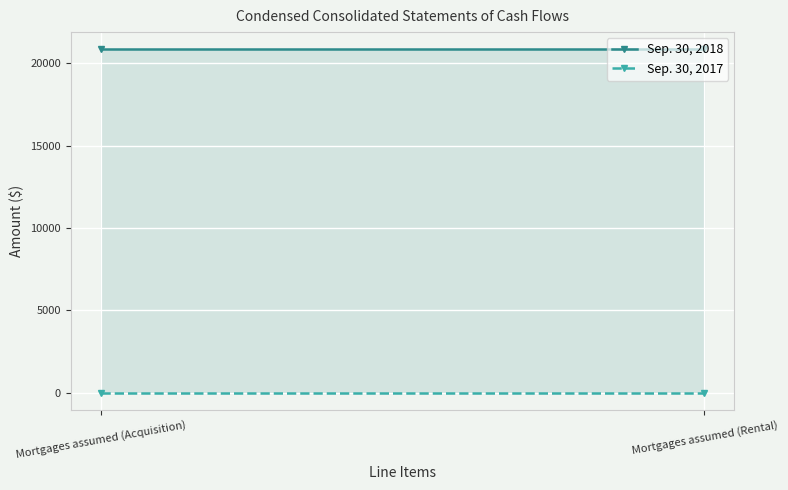

What is the spread (max minus min) of values at Mortgages assumed (Acquisition)?

20845